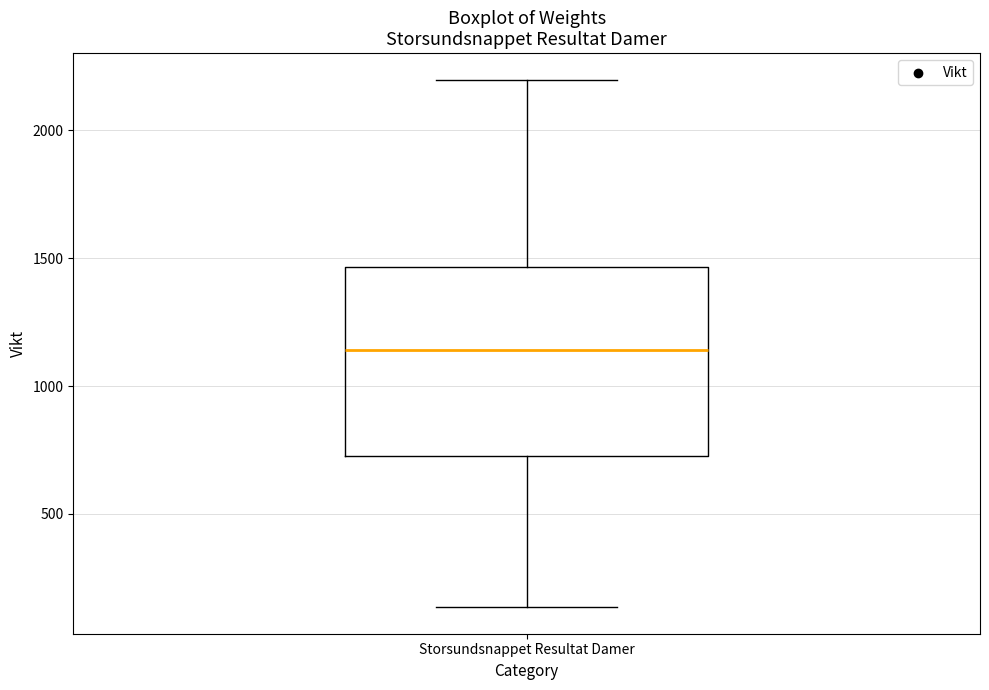

Where does the median line of the box for Storsundsnappet Resultat Damer sit on the y-axis? The values are not printed on the chart, so give them approximately, as read against the axis.

1150